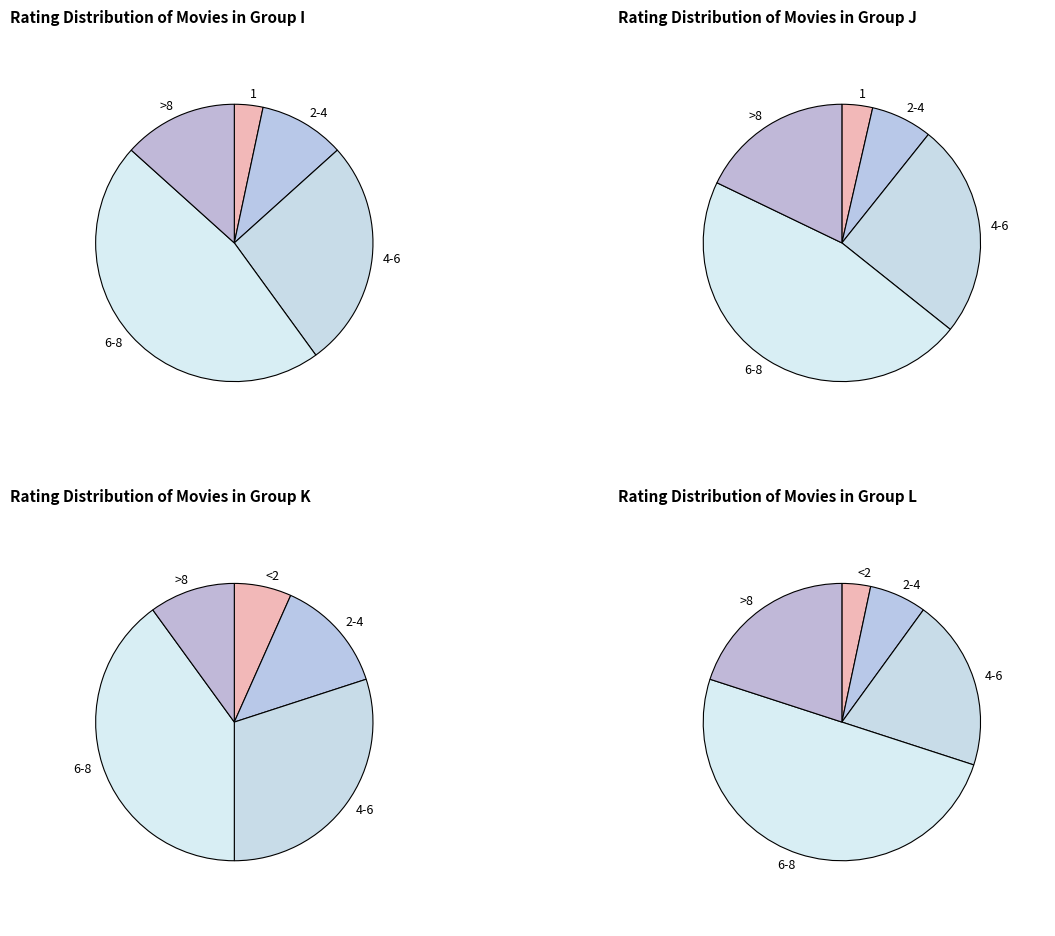

To the nearest percent, what is the average slice percentage?

20%